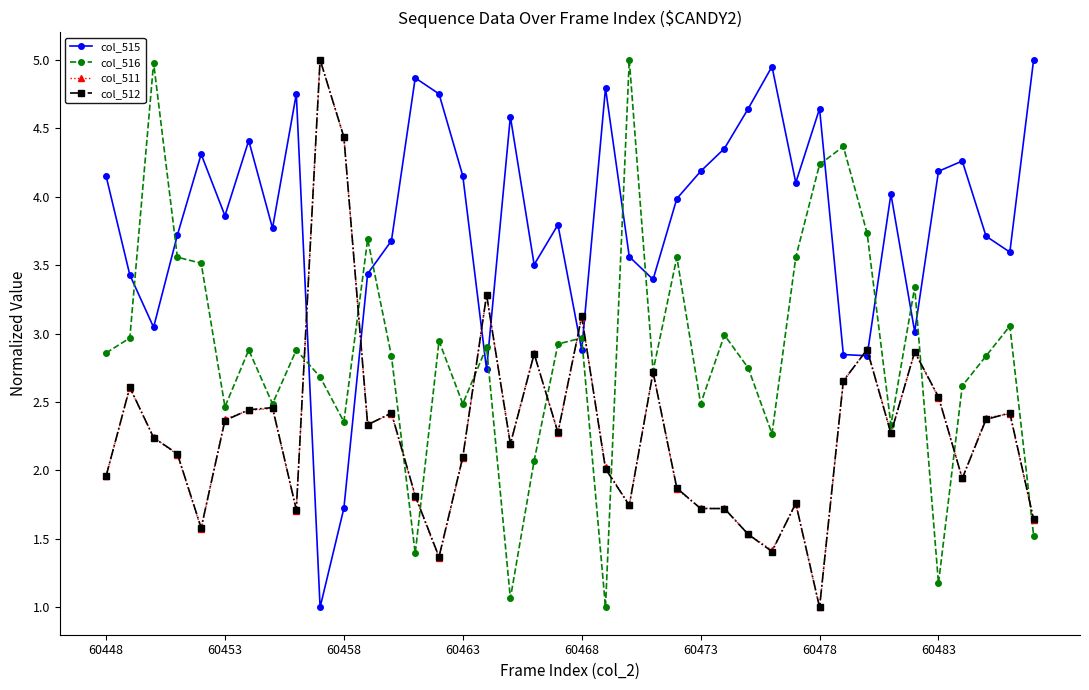

True or false: col_516 has more than 2 points higher than both neighbors.

True